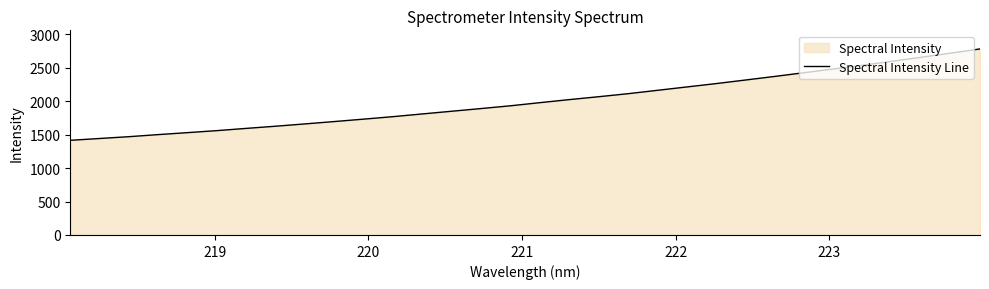

How many distinct data groups are displayed?

1